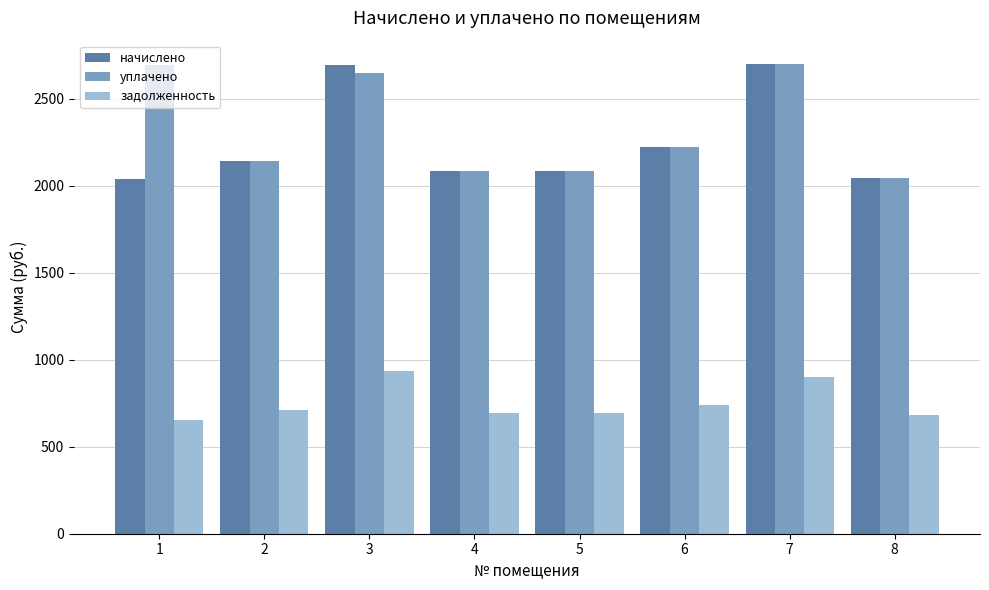

What is the average value of the начислено series?

2250.0